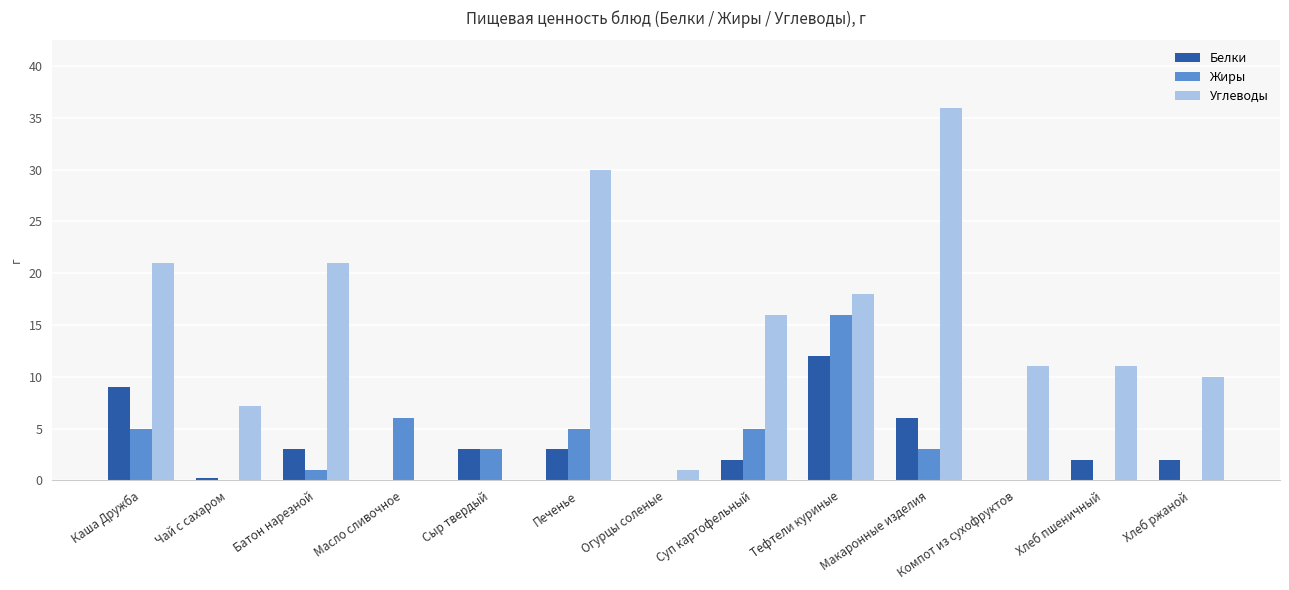

Between Чай с сахаром and Сыр твердый, which series saw the biggest shift?

Углеводы